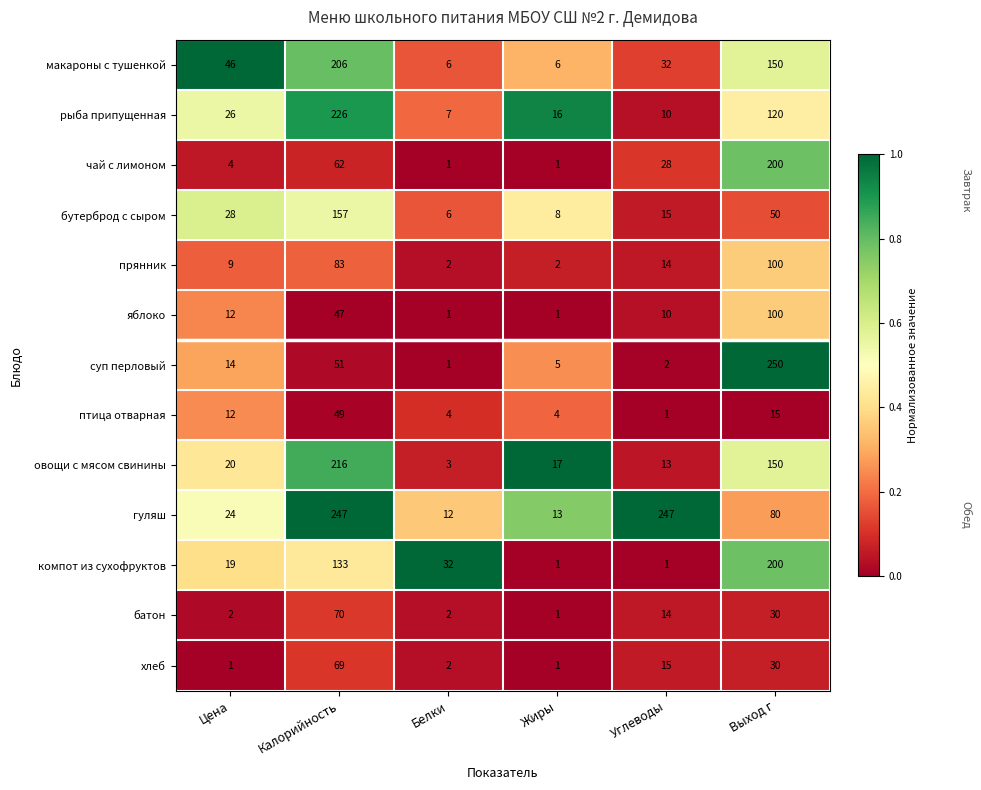

Is it true that овощи с мясом свинины equals 6 at Цена?

False